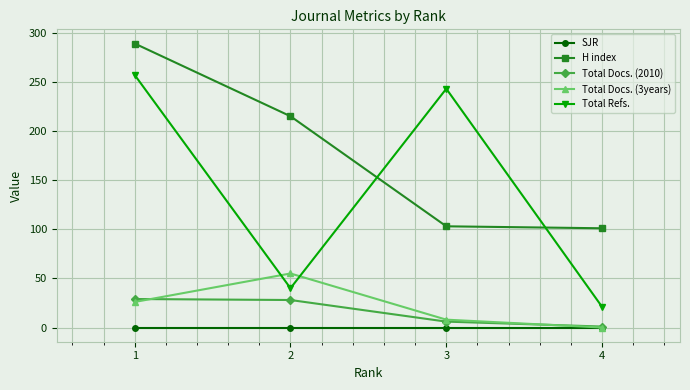

List the labels in order of Total Docs. (3years) value, largest first.

2, 1, 3, 4